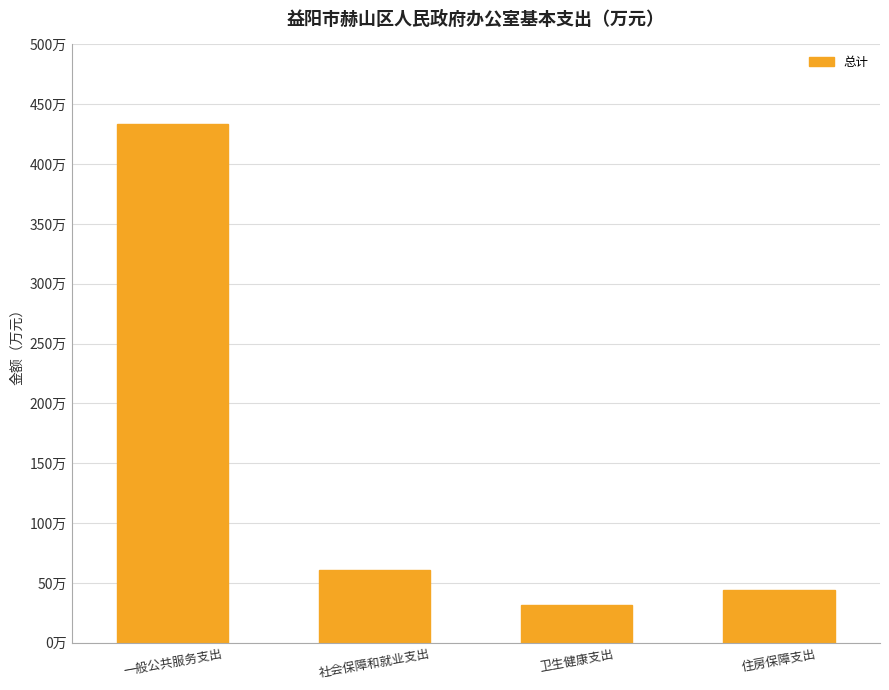

What position from the left is 一般公共服务支出?

1